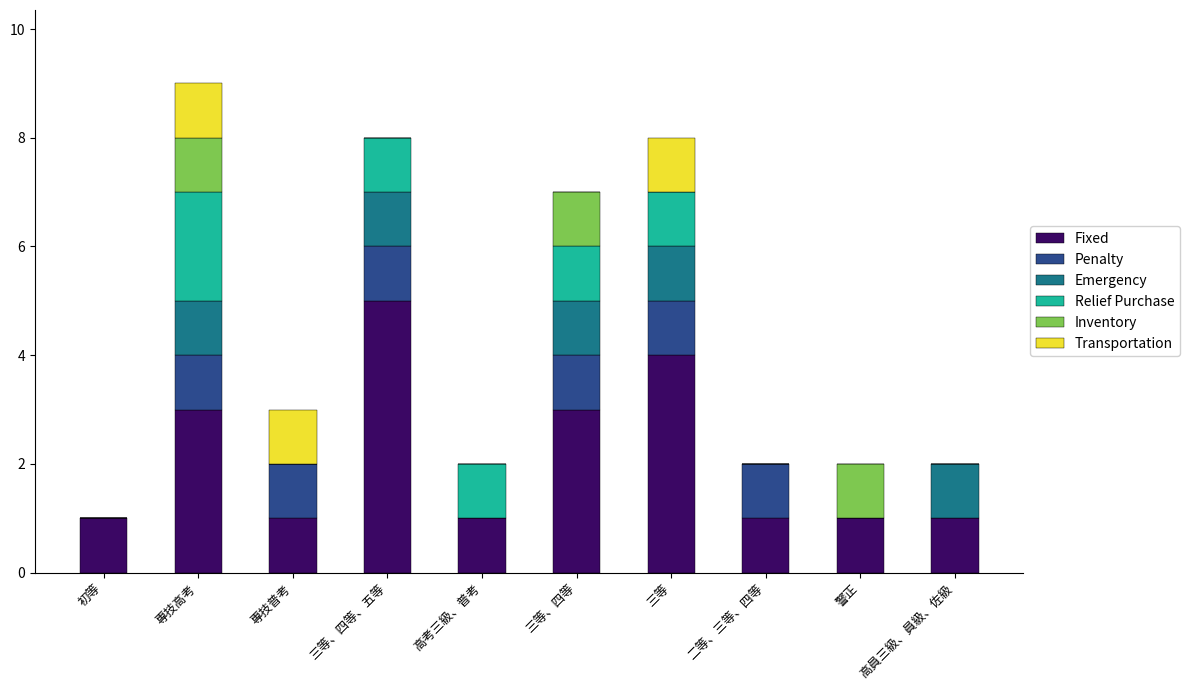

Which category has the highest value in the Fixed series?

三等、四等、五等